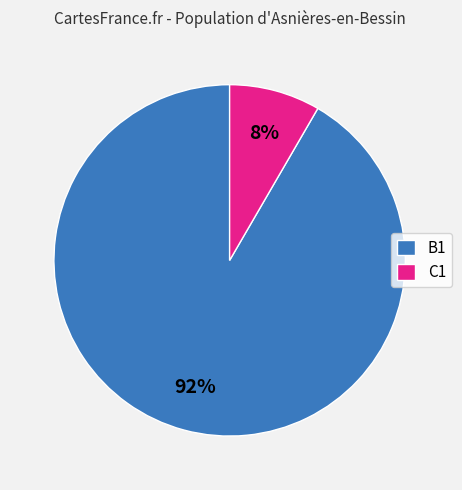

What is the smallest slice in the pie chart?

C1